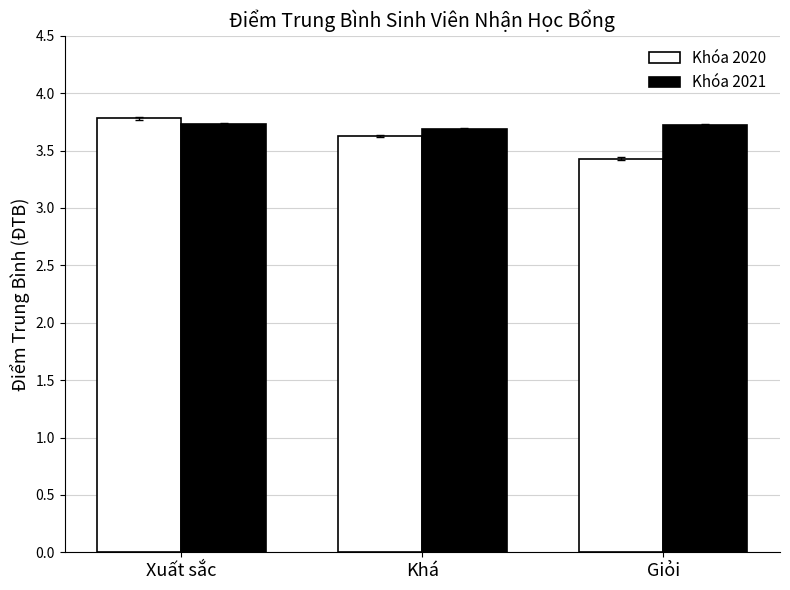

What is the label of the 1st bar from the left?

Xuất sắc